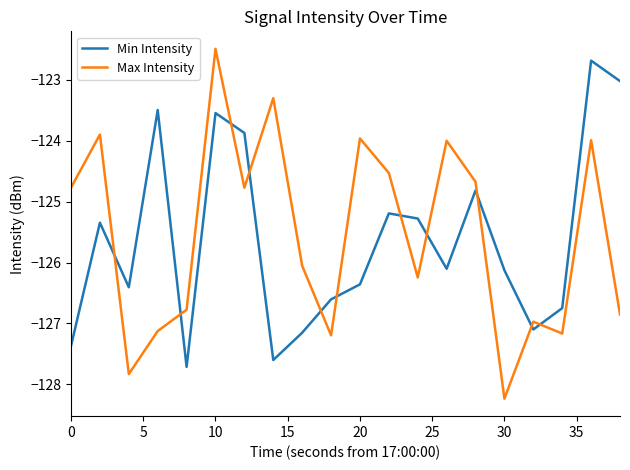

What is the difference between the second highest and second lowest values in the Min Intensity series?

4.6